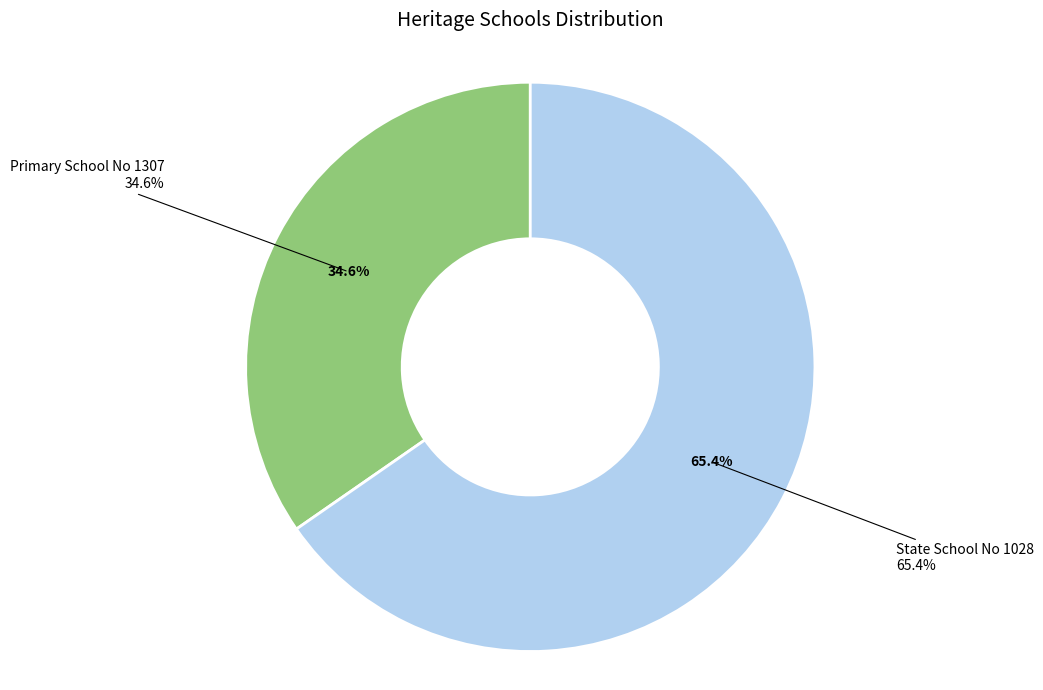

Is it true that State School No 1028 is 65% of the pie?

True